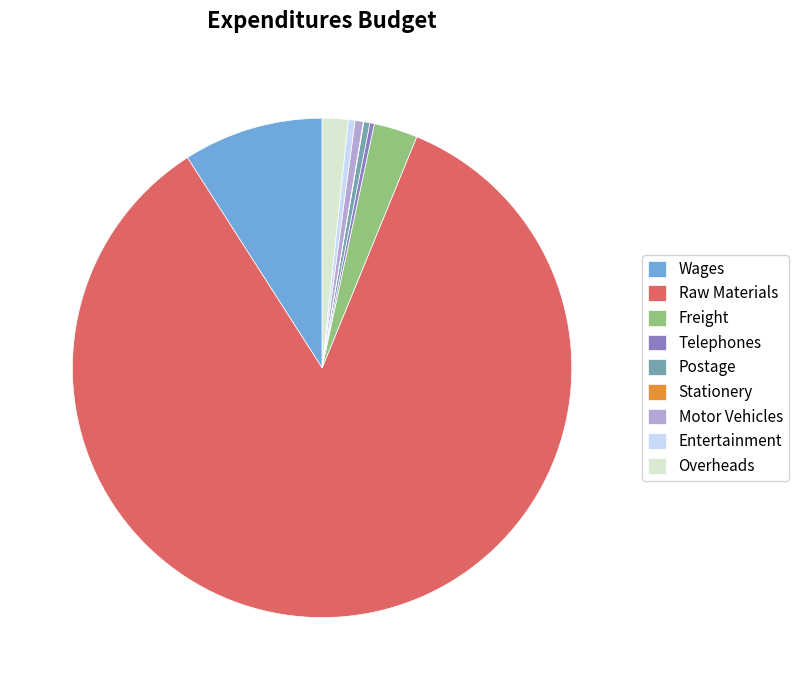

Is there a majority slice in this chart?

Yes